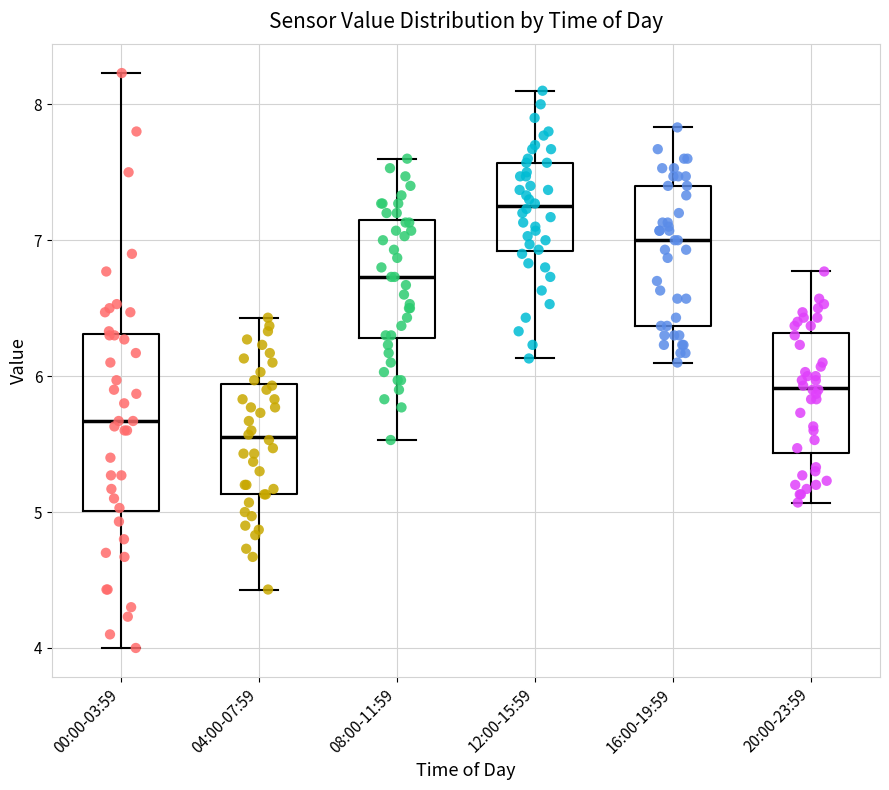

Reading left to right, read every box against the y-axis: the position of its median line, the range the box covers, and the ends of its whiskers. The values are not printed on the chart, so give them approximately, as read against the axis.

00:00-03:59: median 5.7, box 5.0 to 6.3, whiskers 4.0 to 8.2
04:00-07:59: median 5.6, box 5.1 to 5.9, whiskers 4.4 to 6.4
08:00-11:59: median 6.7, box 6.3 to 7.1, whiskers 5.5 to 7.6
12:00-15:59: median 7.3, box 6.9 to 7.6, whiskers 6.1 to 8.1
16:00-19:59: median 7.0, box 6.4 to 7.4, whiskers 6.1 to 7.8
20:00-23:59: median 5.9, box 5.4 to 6.3, whiskers 5.1 to 6.8